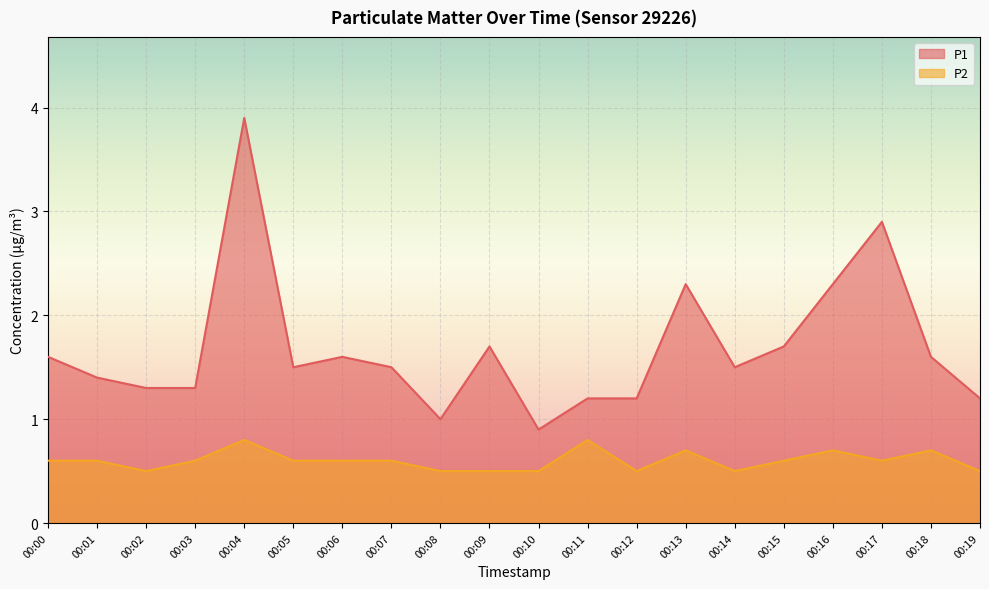

Reading right to left, list all the values displayed in this chart.

P1: 1.2	1.6	2.9	2.3	1.7	1.5	2.3	1.2	1.2	0.9	1.7	1.0	1.5	1.6	1.5	3.9	1.3	1.3	1.4	1.6
P2: 0.5	0.7	0.6	0.7	0.6	0.5	0.7	0.5	0.8	0.5	0.5	0.5	0.6	0.6	0.6	0.8	0.6	0.5	0.6	0.6